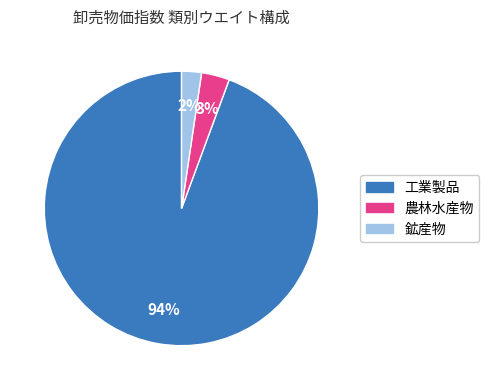

Is there a majority slice in this chart?

Yes